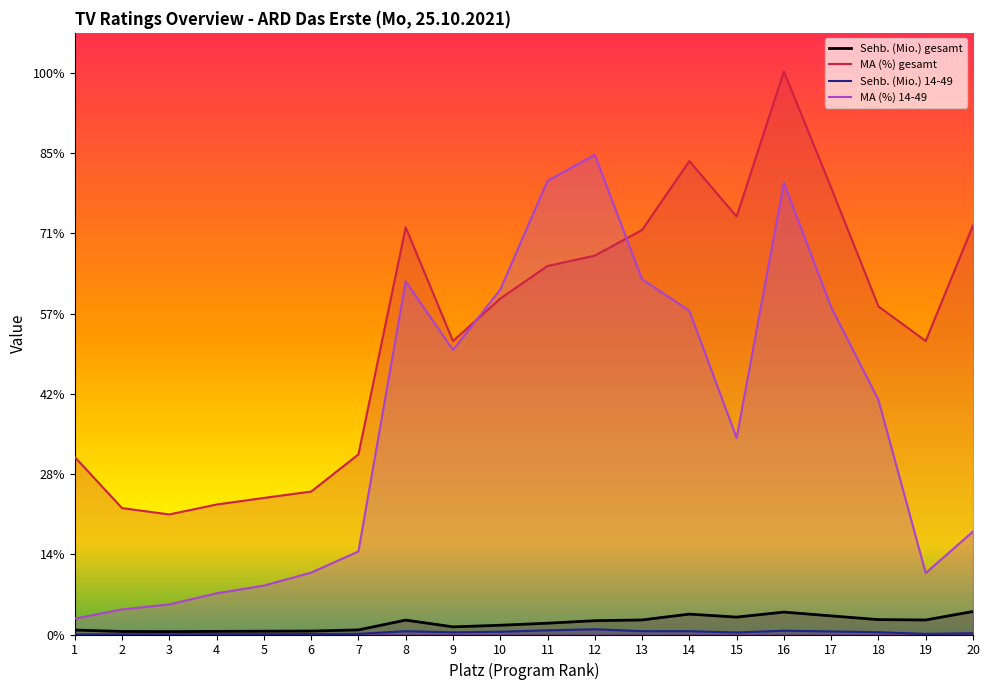

What is the difference between the second highest and second lowest values in the MA (%) gesamt series?

8.7